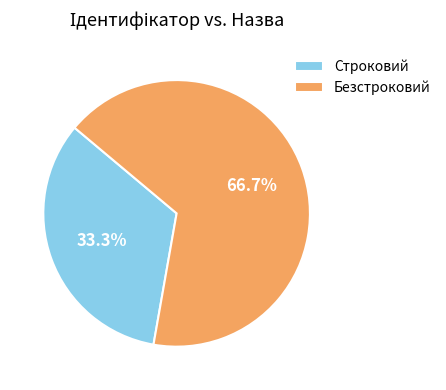

Which has a higher value, Строковий or Безстроковий?

Безстроковий